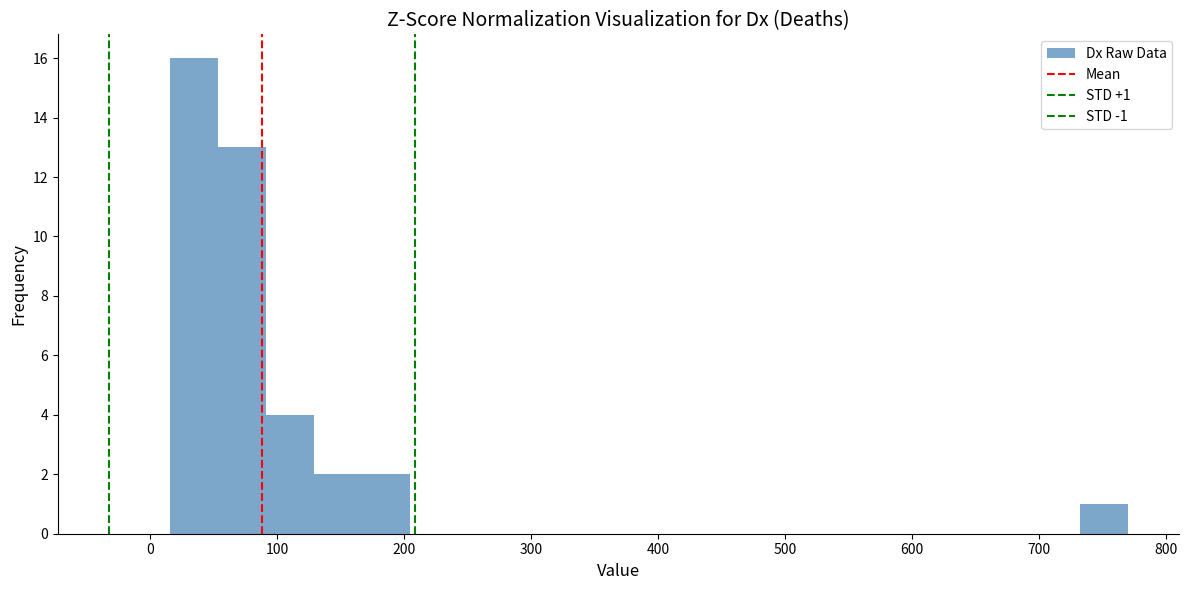

Read against the x-axis, roughly where is the centre of the tallest bar?

30